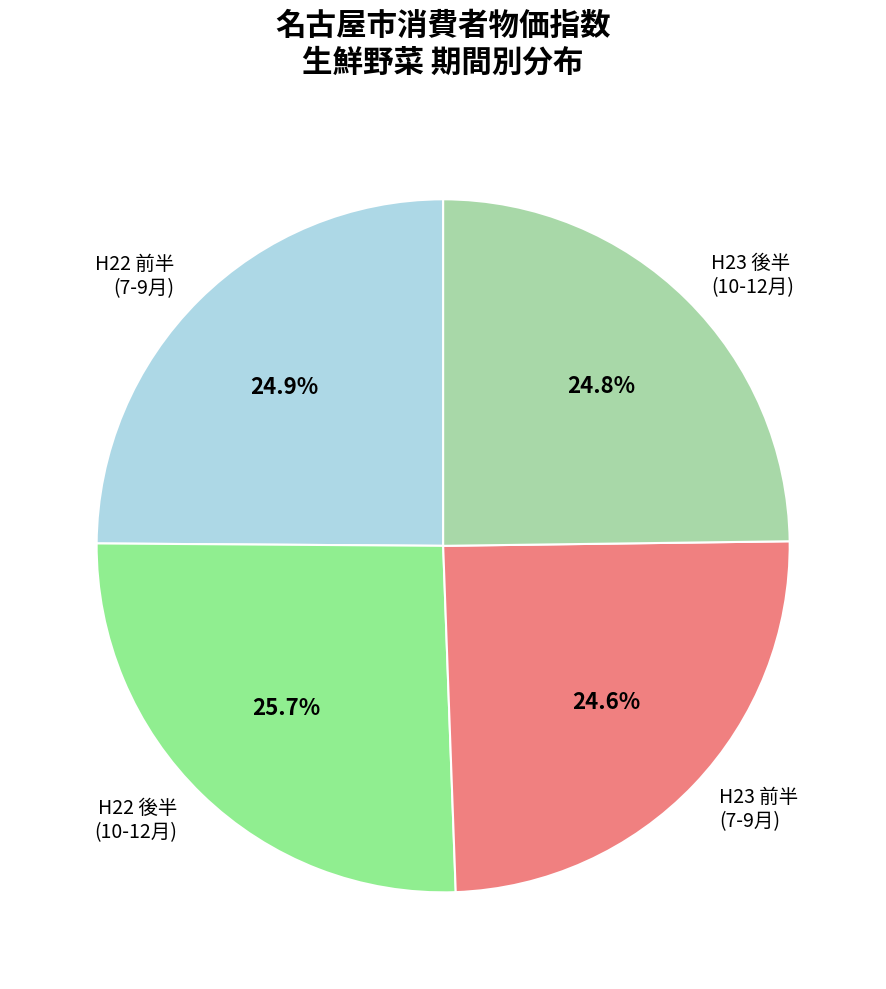

How many slices are in this pie chart?

4